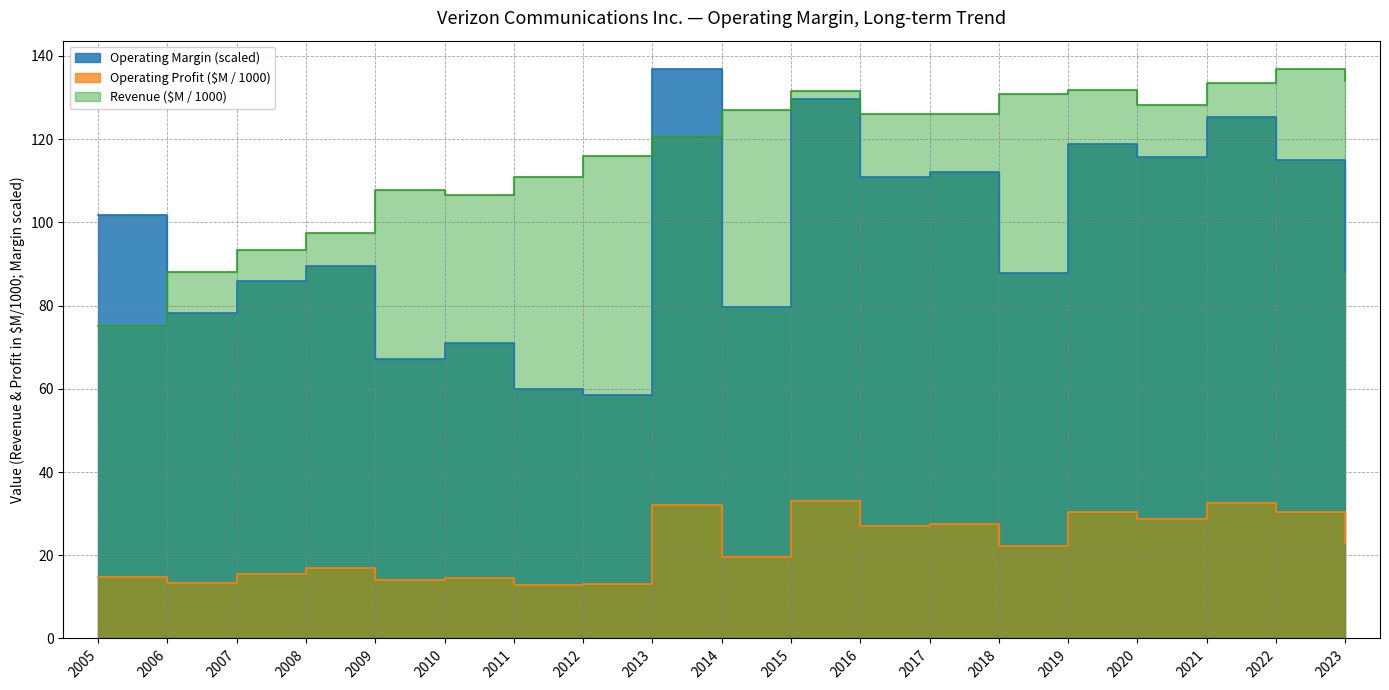

At 2011, list the series in order from smallest to largest.

Operating Profit (B), Operating Margin, Revenue (B)